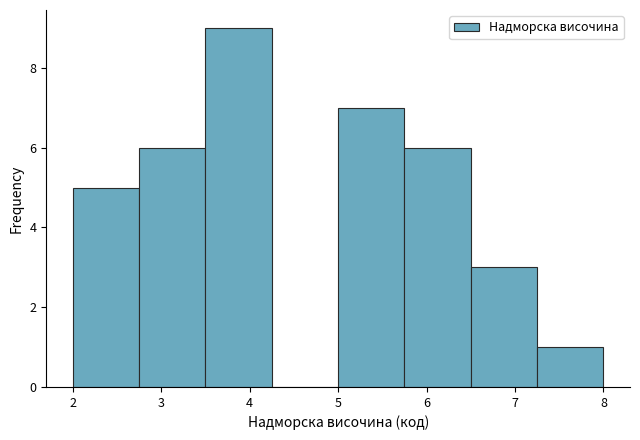

Which range on the x-axis has the tallest bar?

3.50 to 4.25